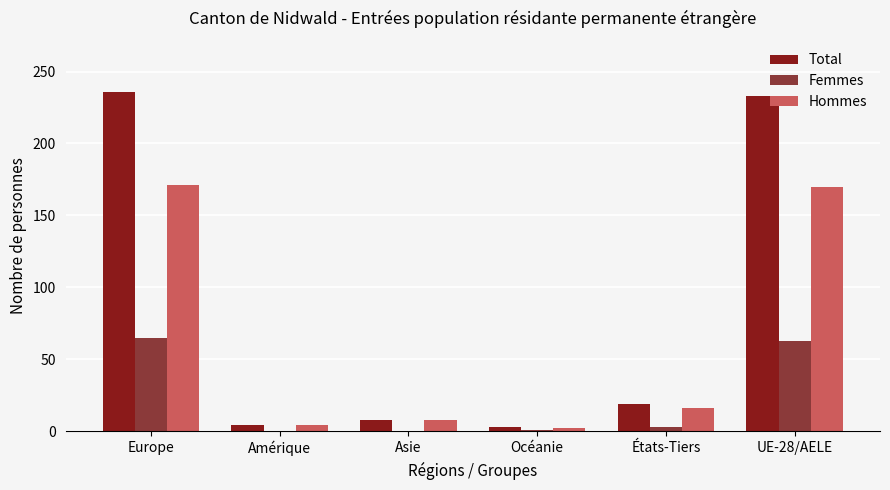

Which series has the largest range (max minus min)?

Total